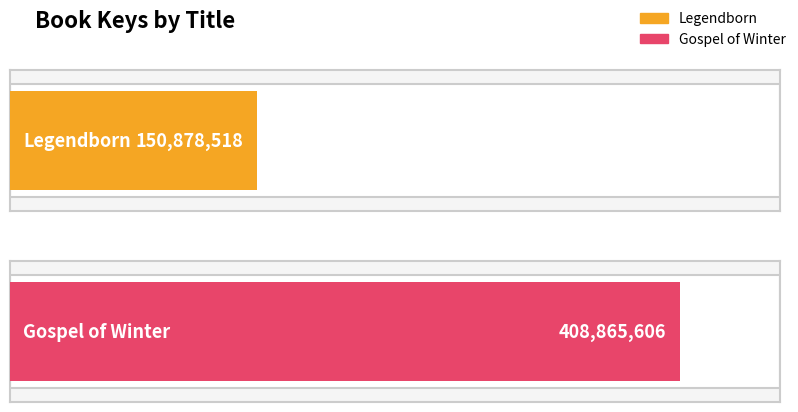

Approximately how many times larger is the value at Legendborn compared to Gospel of Winter?

0.4